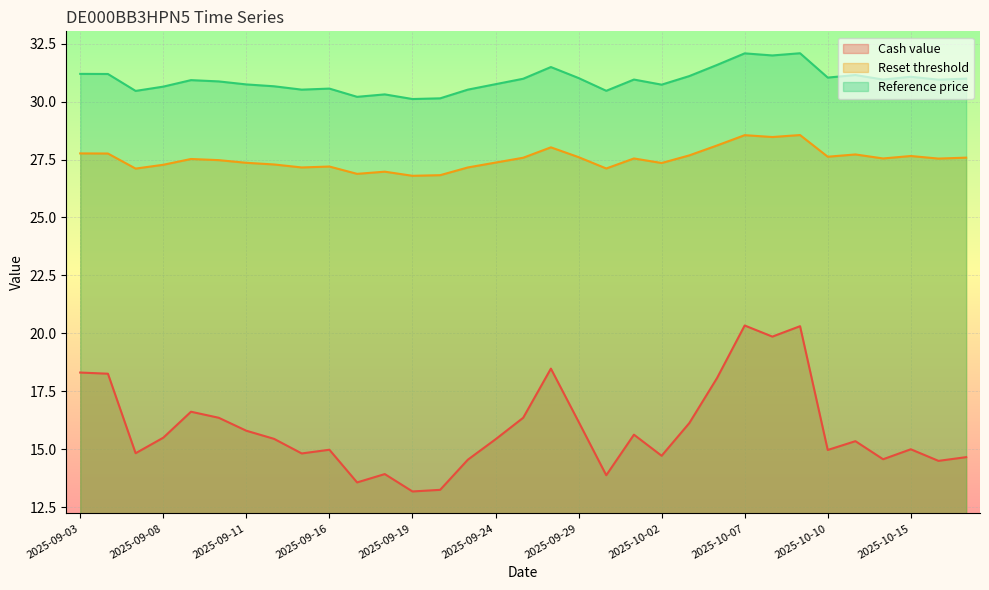

Reading right to left, what are all the values shown in this chart?

Cash value: 2025-10-17=14.7	2025-10-16=14.5	2025-10-15=15.0	2025-10-14=14.6	2025-10-13=15.3	2025-10-10=15.0	2025-10-09=20.3	2025-10-08=19.9	2025-10-07=20.3	2025-10-06=18.1	2025-10-03=16.1	2025-10-02=14.7	2025-10-01=15.6	2025-09-30=13.9	2025-09-29=16.2	2025-09-26=18.5	2025-09-25=16.4	2025-09-24=15.4	2025-09-23=14.6	2025-09-22=13.2	2025-09-19=13.2	2025-09-18=13.9	2025-09-17=13.6	2025-09-16=15.0	2025-09-15=14.8	2025-09-12=15.4	2025-09-11=15.8	2025-09-10=16.4	2025-09-09=16.6	2025-09-08=15.5	2025-09-05=14.8	2025-09-04=18.3	2025-09-03=18.3
Reset threshold: 2025-10-17=27.6	2025-10-16=27.5	2025-10-15=27.7	2025-10-14=27.5	2025-10-13=27.7	2025-10-10=27.6	2025-10-09=28.6	2025-10-08=28.5	2025-10-07=28.6	2025-10-06=28.1	2025-10-03=27.7	2025-10-02=27.4	2025-10-01=27.5	2025-09-30=27.1	2025-09-29=27.6	2025-09-26=28.0	2025-09-25=27.6	2025-09-24=27.4	2025-09-23=27.2	2025-09-22=26.8	2025-09-19=26.8	2025-09-18=27.0	2025-09-17=26.9	2025-09-16=27.2	2025-09-15=27.2	2025-09-12=27.3	2025-09-11=27.4	2025-09-10=27.5	2025-09-09=27.5	2025-09-08=27.3	2025-09-05=27.1	2025-09-04=27.8	2025-09-03=27.8
Reference price: 2025-10-17=31.0	2025-10-16=30.9	2025-10-15=31.1	2025-10-14=30.9	2025-10-13=31.1	2025-10-10=31.0	2025-10-09=32.1	2025-10-08=32.0	2025-10-07=32.1	2025-10-06=31.6	2025-10-03=31.1	2025-10-02=30.7	2025-10-01=30.9	2025-09-30=30.5	2025-09-29=31.0	2025-09-26=31.5	2025-09-25=31.0	2025-09-24=30.8	2025-09-23=30.5	2025-09-22=30.1	2025-09-19=30.1	2025-09-18=30.3	2025-09-17=30.2	2025-09-16=30.6	2025-09-15=30.5	2025-09-12=30.7	2025-09-11=30.7	2025-09-10=30.9	2025-09-09=30.9	2025-09-08=30.6	2025-09-05=30.5	2025-09-04=31.2	2025-09-03=31.2